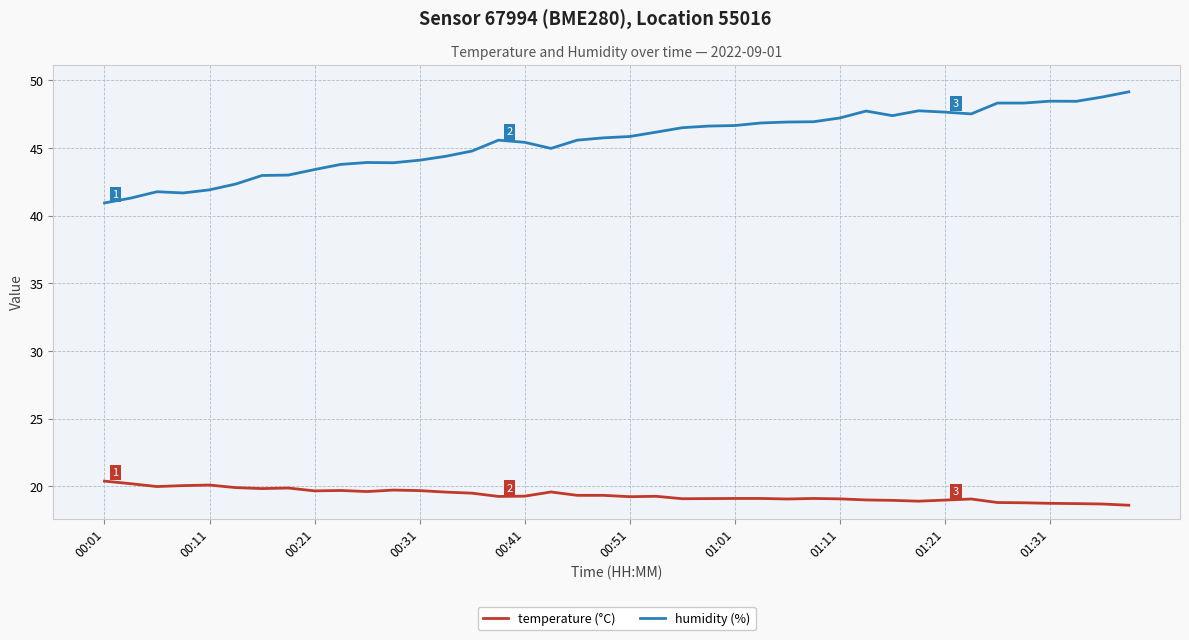

What is the minimum value for temperature (°C)?

18.6